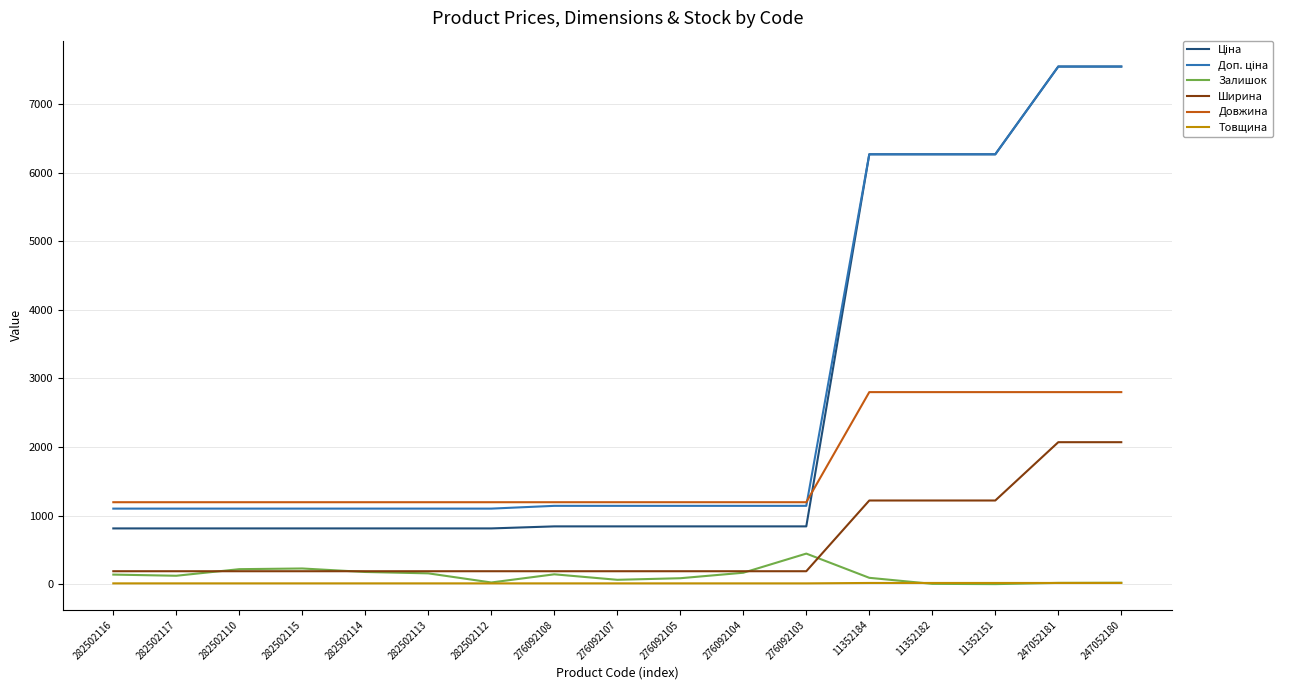

What is the maximum value shown in the chart?

7545.9